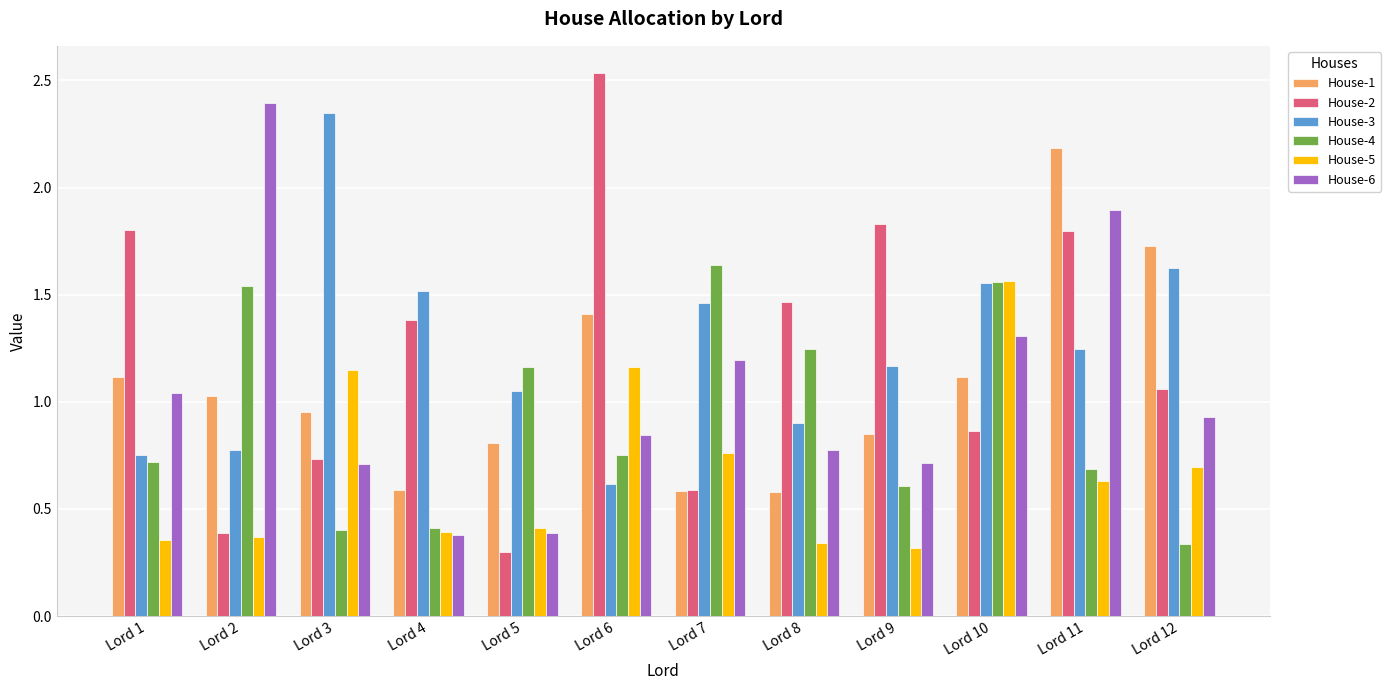

How many bars are there in each group?

6